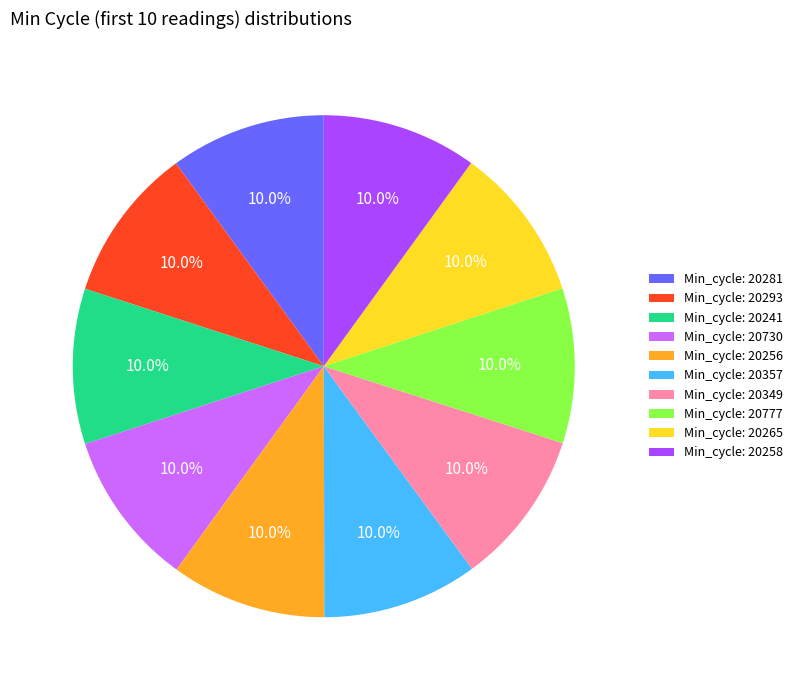

Does any single category account for the majority?

No